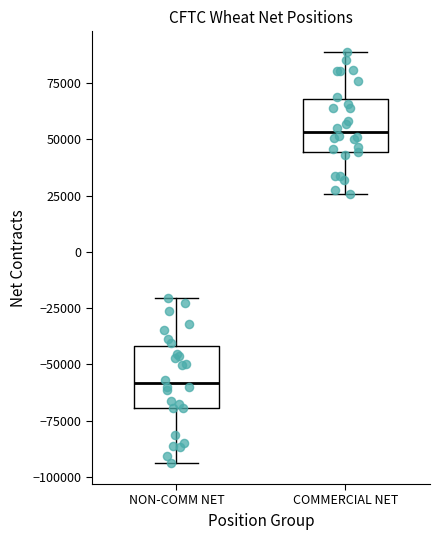

Reading left to right, transcribe this box plot: for each box, give where its median line is, the range the box spans, and where its two whiskers end, as read against the y-axis. The values are not printed on the chart, so give them approximately, as read against the axis.

NON-COMM NET: median -60000, box -70000 to -40000, whiskers -95000 to -20000
COMMERCIAL NET: median 55000, box 45000 to 70000, whiskers 25000 to 90000